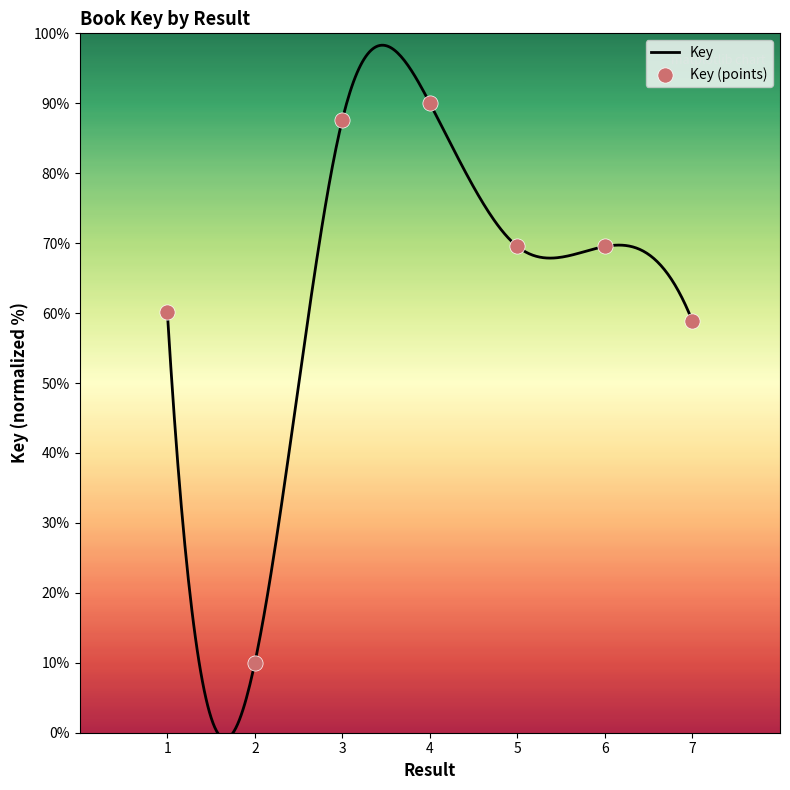

Which has a higher value, 7 or 5?

5